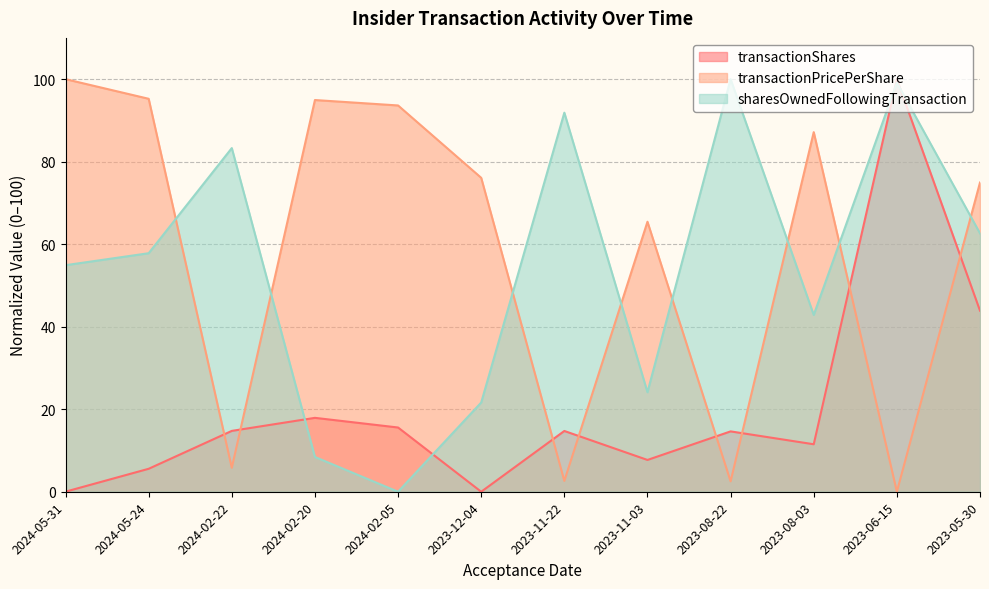

Which series has the widest spread of values?

sharesOwnedFollowingTransaction